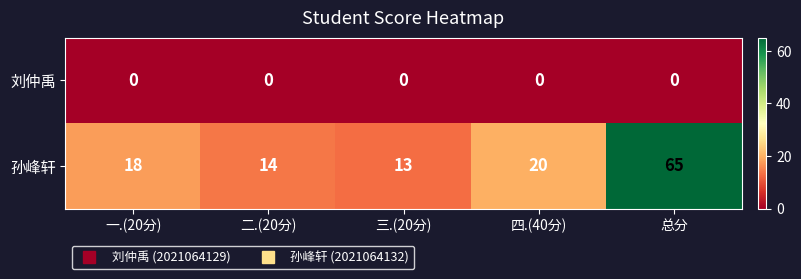

True or false: 刘仲禹 has a value of 0 at 四.(40分).

True